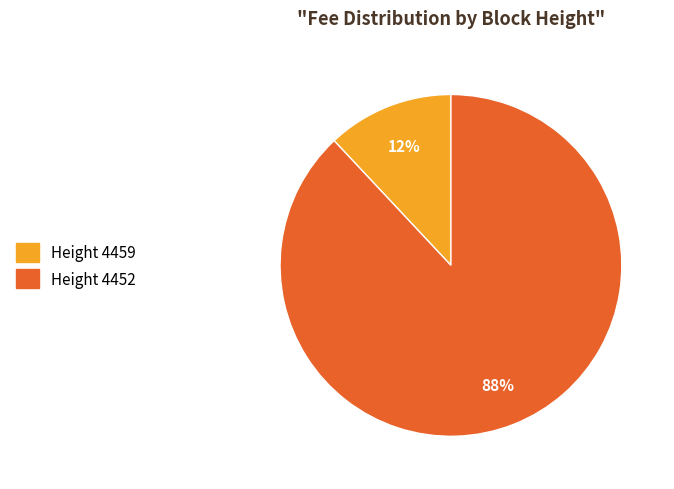

Is there a majority slice in this chart?

Yes